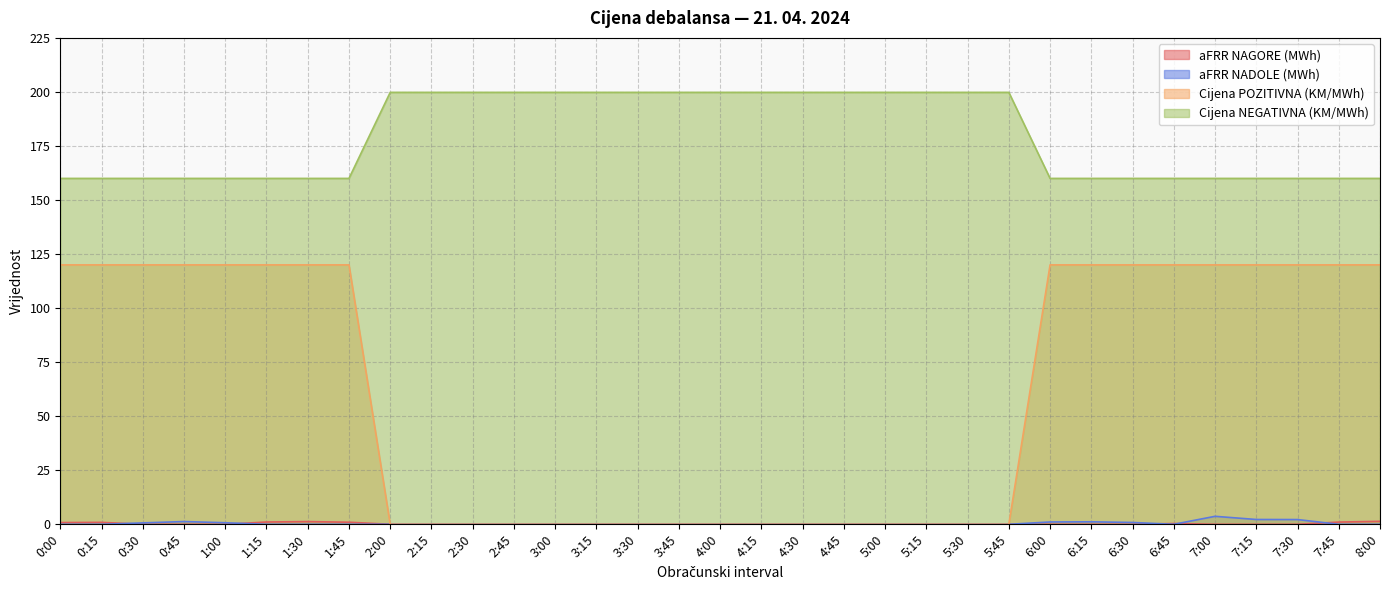

True or false: Cijena POZITIVNA (KM/MWh) and aFRR NAGORE (MWh) cross at least once.

False